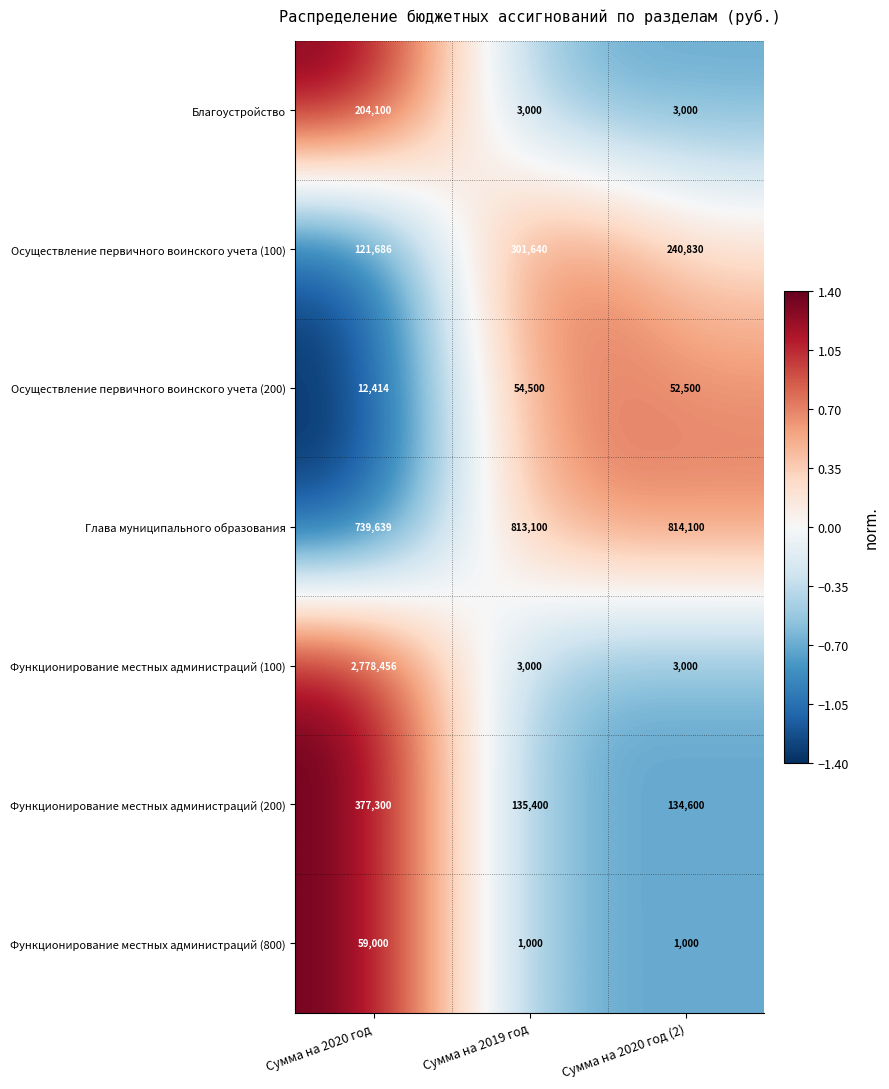

How many series are shown in this chart?

7